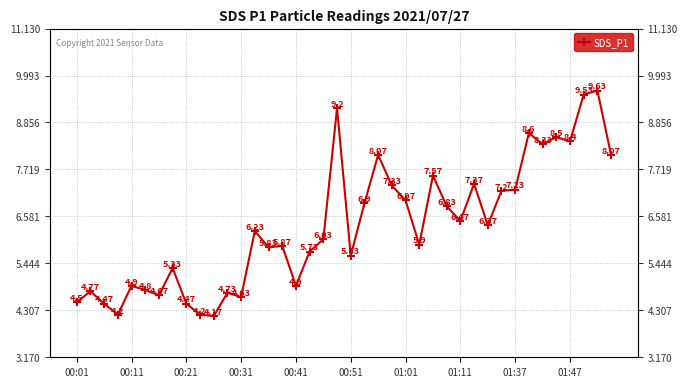

Rank the categories by value from highest to lowest.

38, 37, 19, 33, 35, 36, 34, 22, 39, 26, 29, 23, 32, 31, 24, 21, 27, 28, 30, 13, 18, 25, 15, 14, 17, 20, 01:11, 00:41, 16, 00:51, 00:11, 11, 01:01, 12, 00:01, 00:21, 01:37, 00:31, 01:47, 10